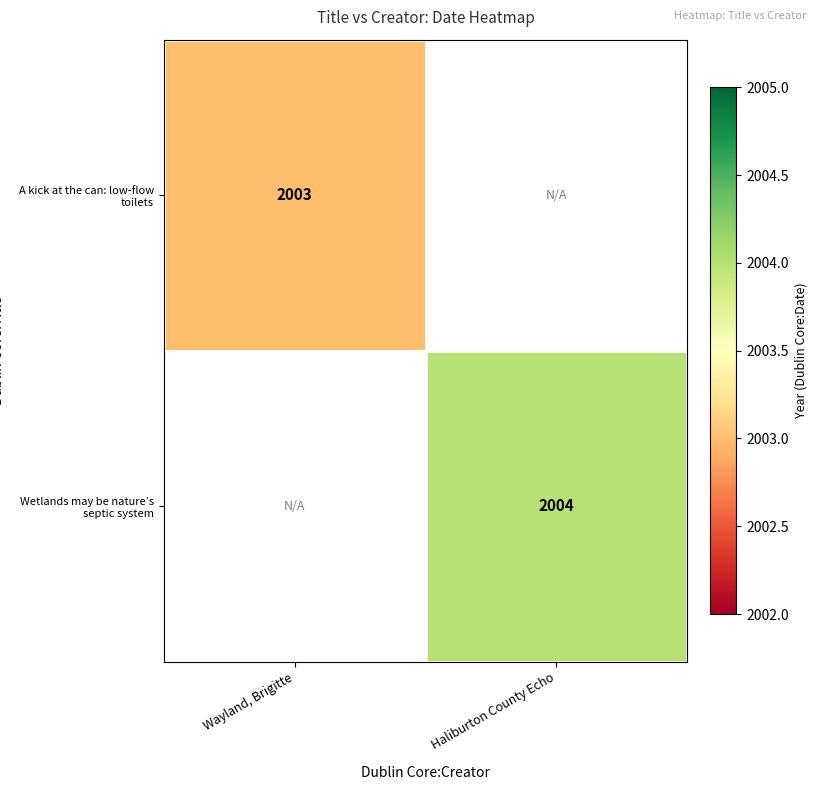

The value of Wetlands may be nature’s septic system at Haliburton County Echo is 2769. True or false?

False